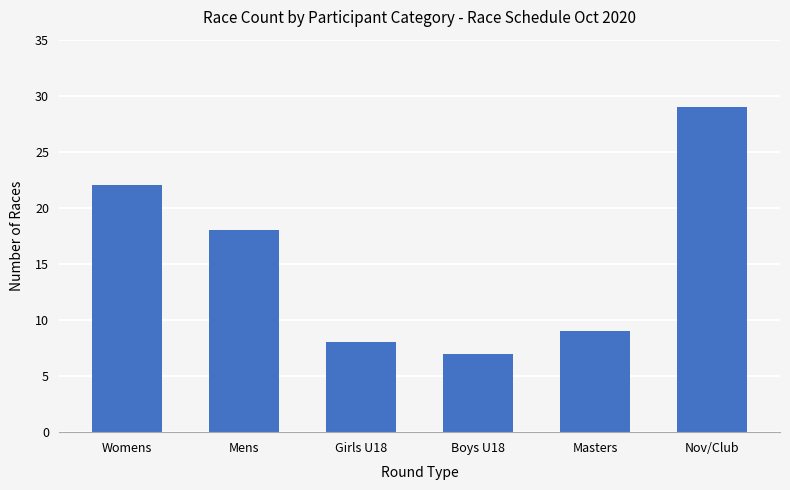

What is the difference between the maximum and minimum values?

22